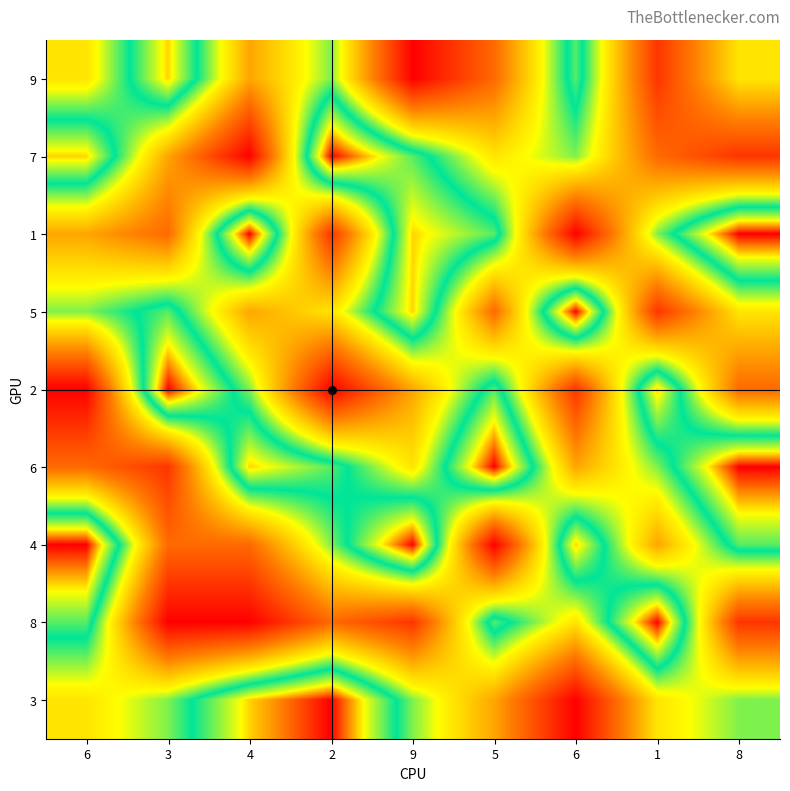

Reading left to right, transcribe all the data shown in this chart.

9: 6=5	3=8	4=4	2=6	9=1	5=3	6=7	1=2	8=5
7: 6=8	3=4	4=1	2=9	9=7	5=5	6=6	1=3	8=2
1: 6=4	3=3	4=9	2=2	9=8	5=7	6=1	1=6	8=9
5: 6=6	3=7	4=4	2=5	9=8	5=3	6=9	1=2	8=5
2: 6=1	3=9	4=6	2=1	9=4	5=7	6=2	1=8	8=3
6: 6=3	3=2	4=8	2=7	9=5	5=9	6=4	1=6	8=9
4: 6=9	3=3	4=3	2=6	9=9	5=1	6=8	1=4	8=7
8: 6=7	3=1	4=1	2=3	9=2	5=7	6=5	1=9	8=2
3: 6=5	3=6	4=8	2=9	9=6	5=4	6=1	1=5	8=6